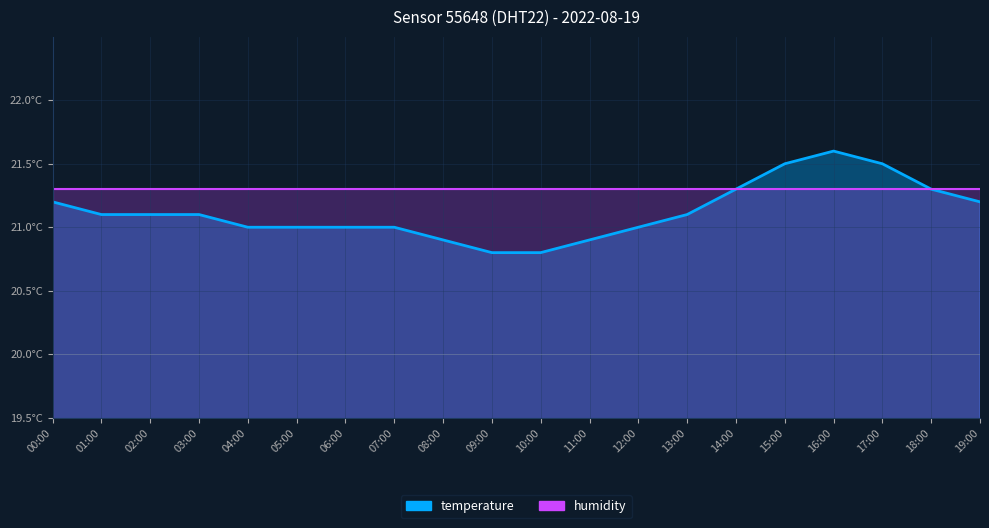

True or false: humidity has more than 0 interior local peaks.

False